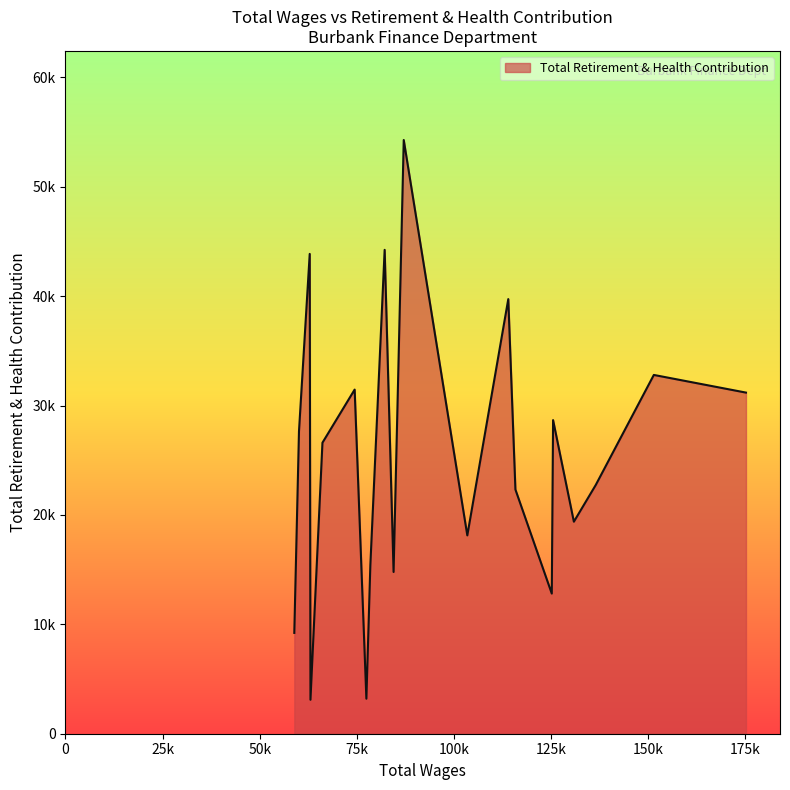

How many interior local valleys (lower than both neighbors) does the data have?

6